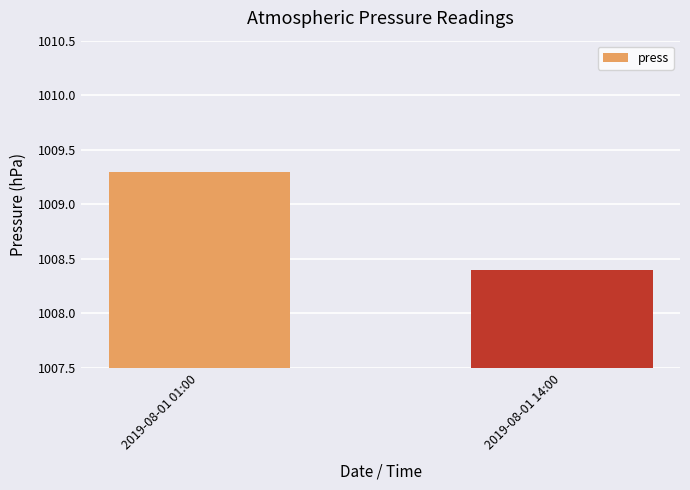

What is the change in value from 2019-08-01 01:00 to 2019-08-01 14:00?

-0.9